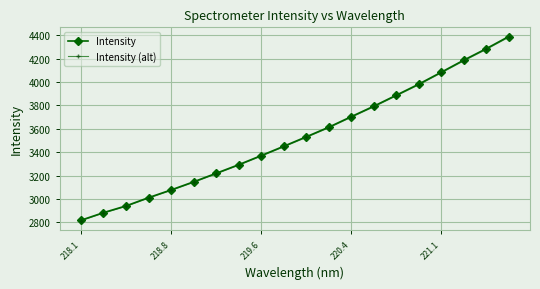

True or false: Intensity has more than 0 points higher than both neighbors.

False